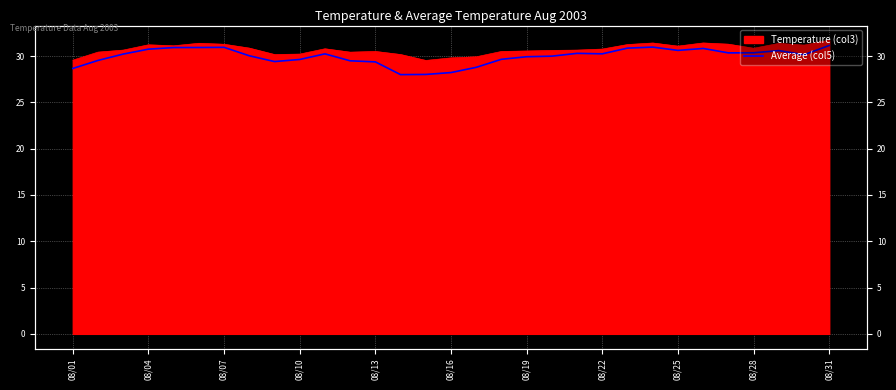

The value at 08/31 is 7.6. True or false?

False